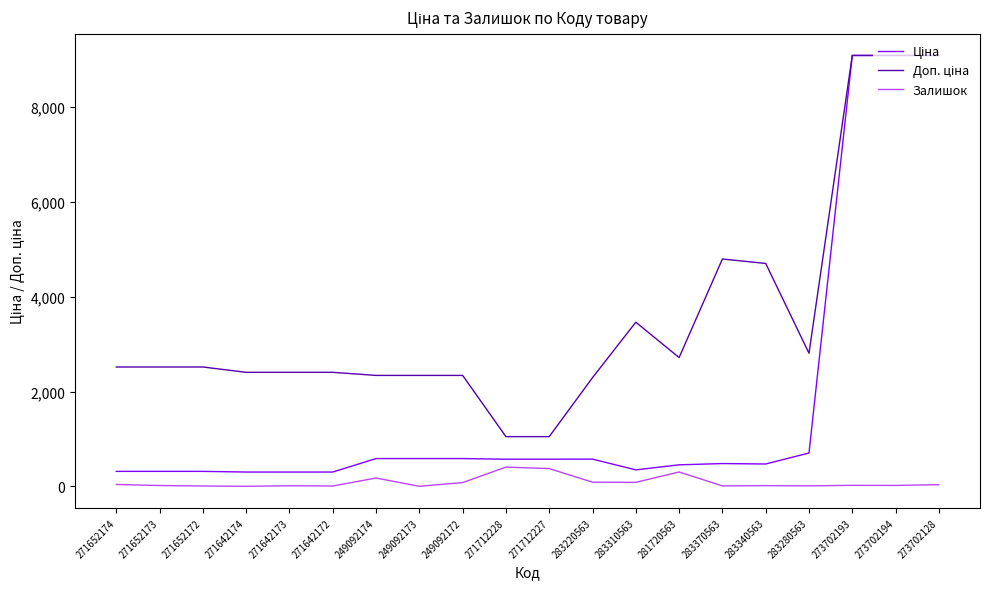

True or false: Залишок has a value of 6.0 at 271642172.

True